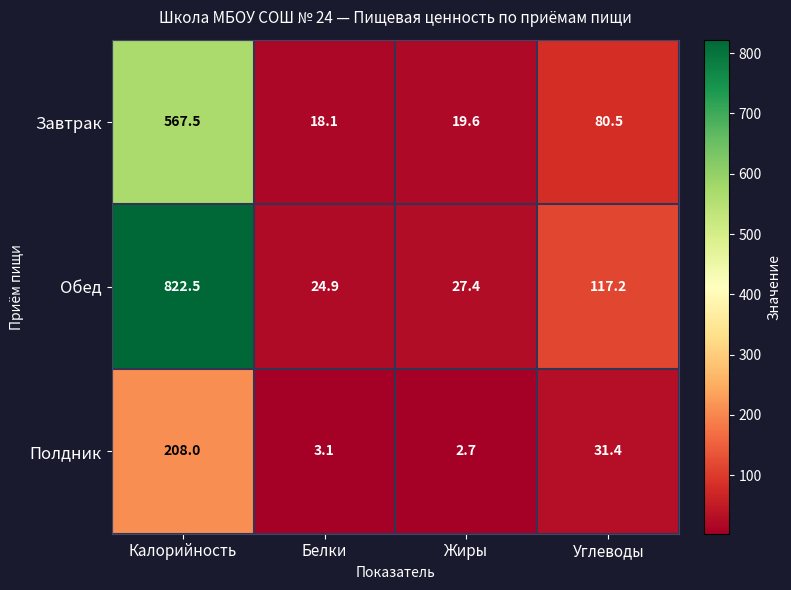

How many categories are shown in the chart?

4